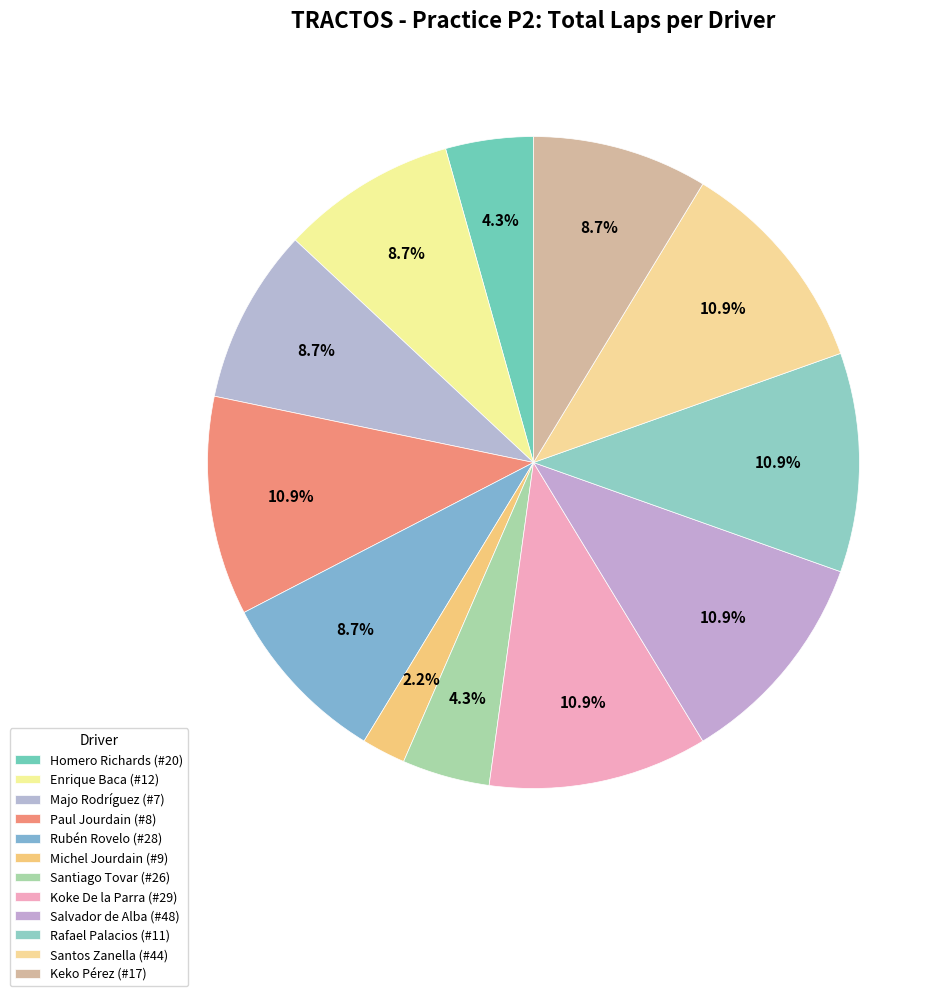

How much of the chart is everything except Homero Richards (#20)?

95.7%